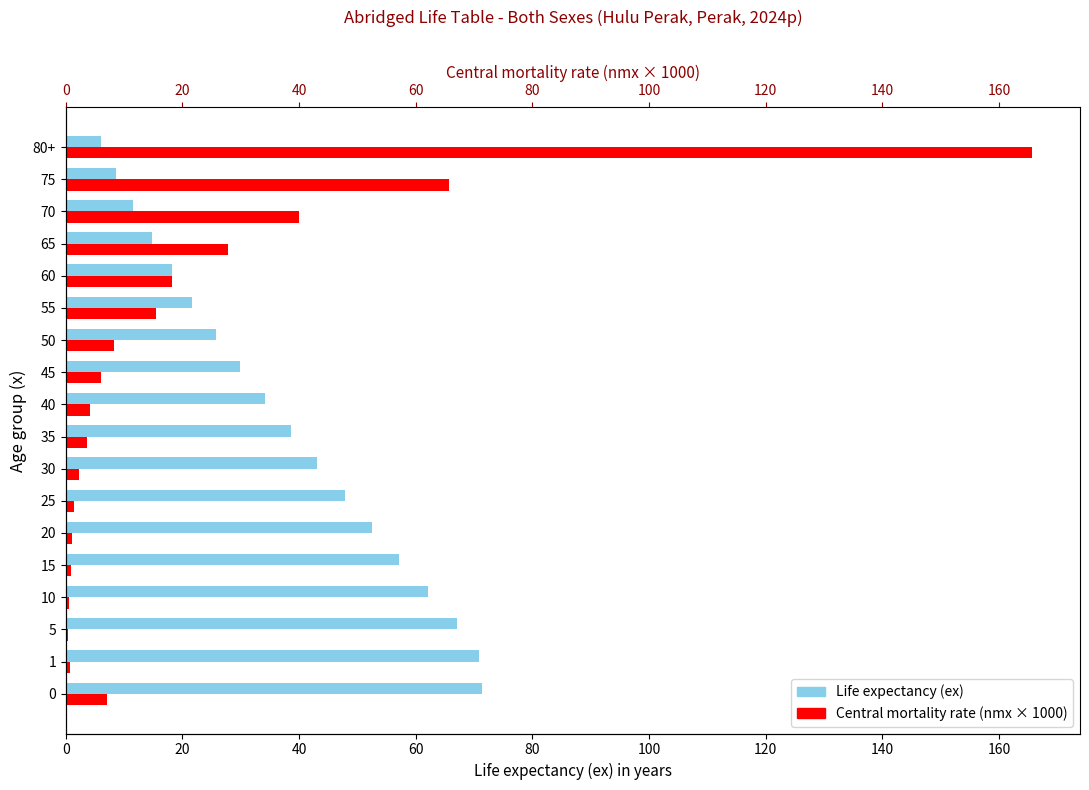

Is it true that Central mortality rate (nmx × 1000) equals 0.6 at 140?

False